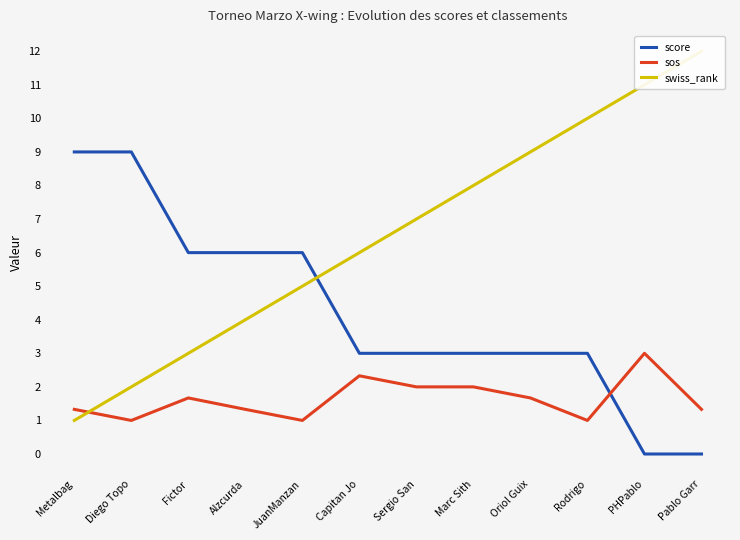

The swiss_rank series shows 1.1 at Diego Topo. True or false?

False